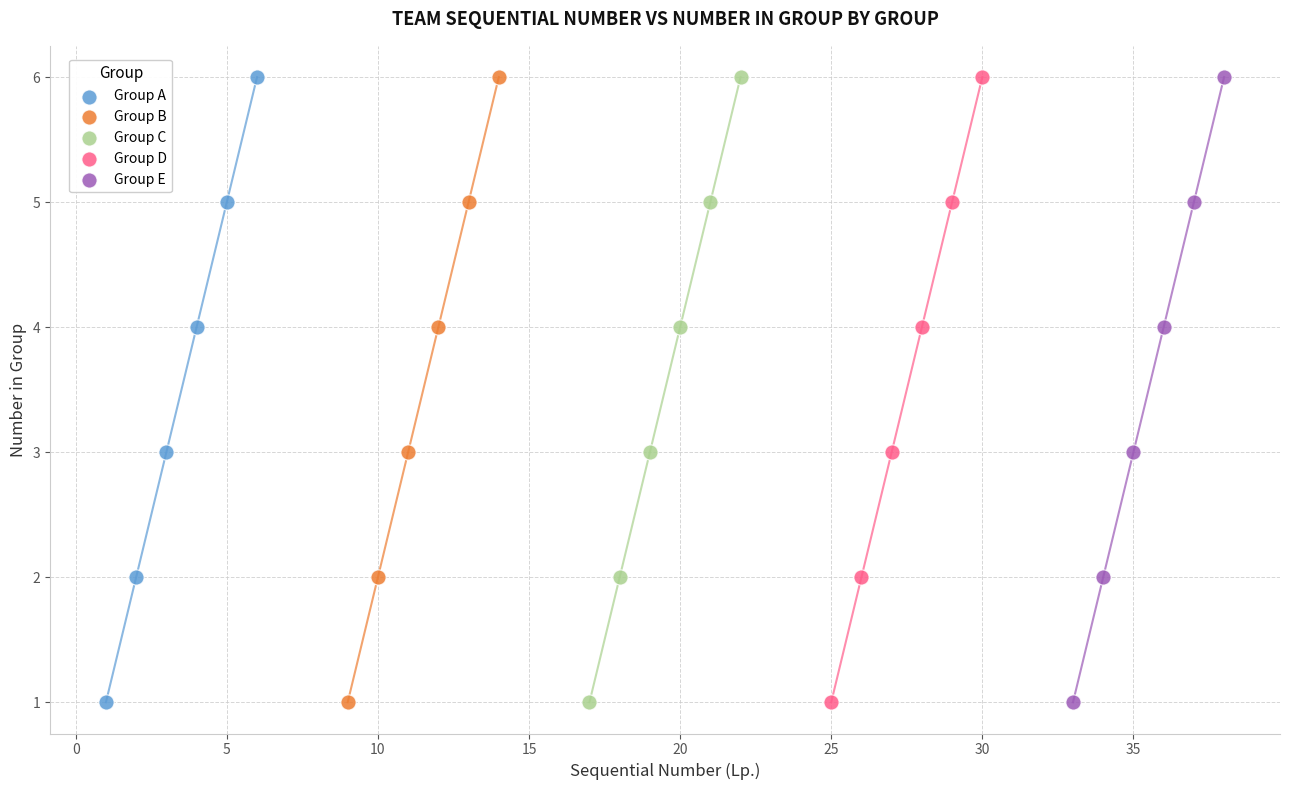

What are all the series names shown in the legend?

Group A, Group B, Group C, Group D, Group E